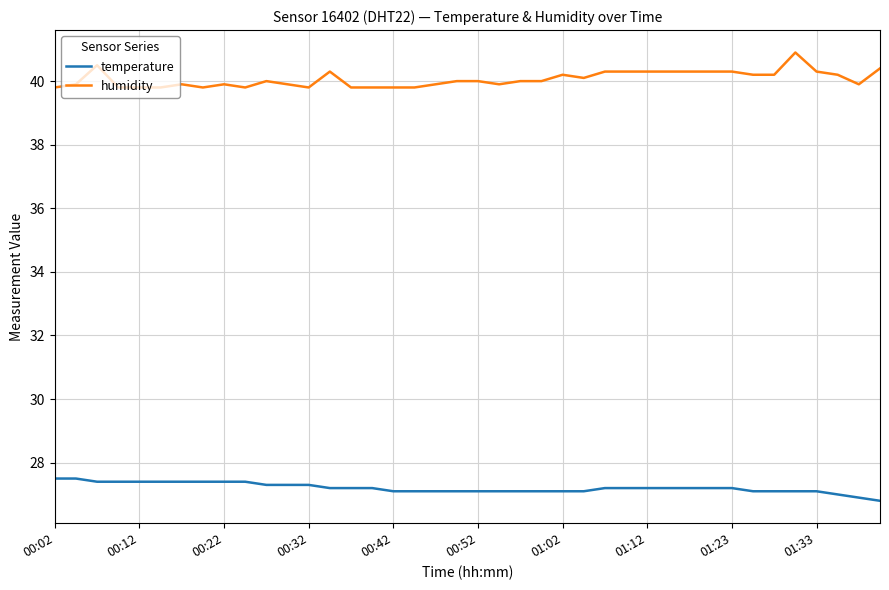

Reading left to right, what are all the values shown in this chart?

temperature: 27.5	27.5	27.4	27.4	27.4	27.4	27.4	27.4	27.4	27.4	27.3	27.3	27.3	27.2	27.2	27.2	27.1	27.1	27.1	27.1	27.1	27.1	27.1	27.1	27.1	27.1	27.2	27.2	27.2	27.2	27.2	27.2	27.2	27.1	27.1	27.1	27.1	27.0	26.9	26.8
humidity: 39.8	39.9	40.5	39.8	39.8	39.8	39.9	39.8	39.9	39.8	40.0	39.9	39.8	40.3	39.8	39.8	39.8	39.8	39.9	40.0	40.0	39.9	40.0	40.0	40.2	40.1	40.3	40.3	40.3	40.3	40.3	40.3	40.3	40.2	40.2	40.9	40.3	40.2	39.9	40.4